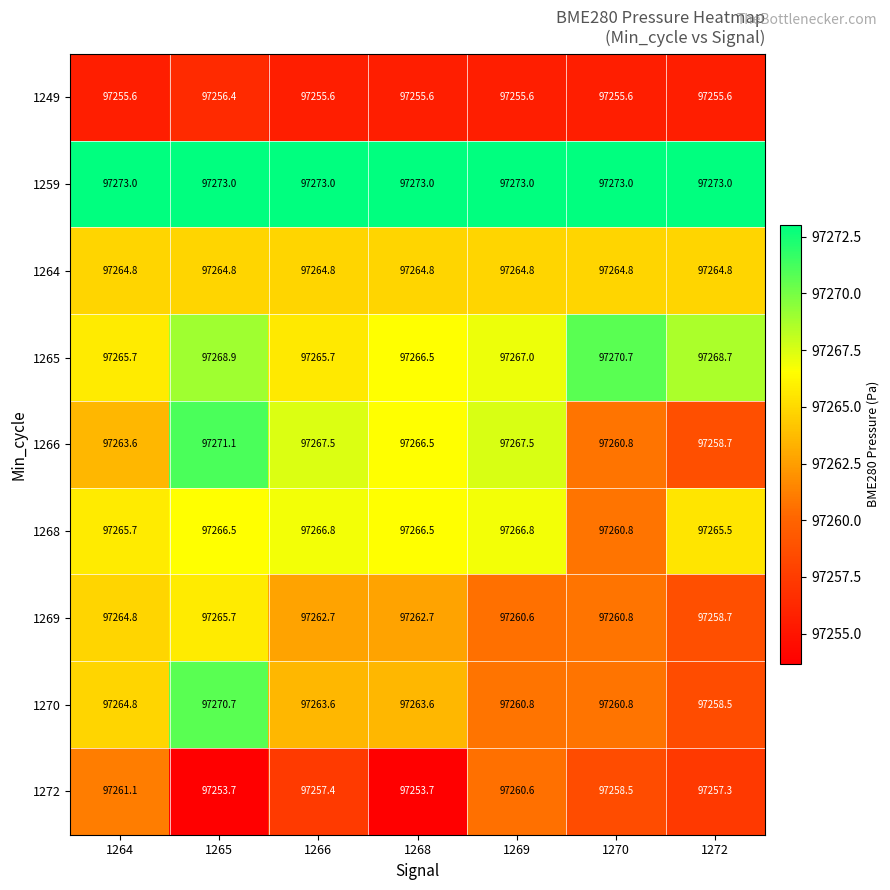

What is the difference between the highest and lowest values at 1265?

19.3